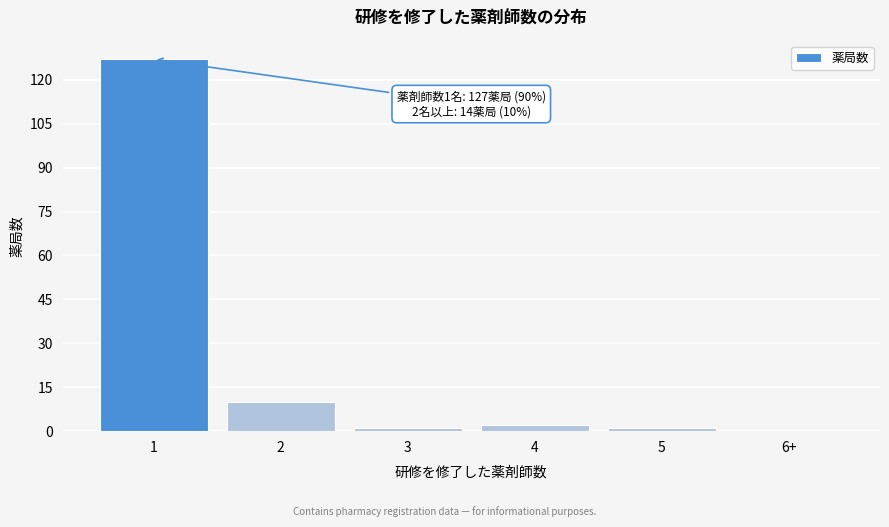

Reading right to left, list all the values displayed in this chart.

6+=0	5=1	4=2	3=1	2=10	1=127